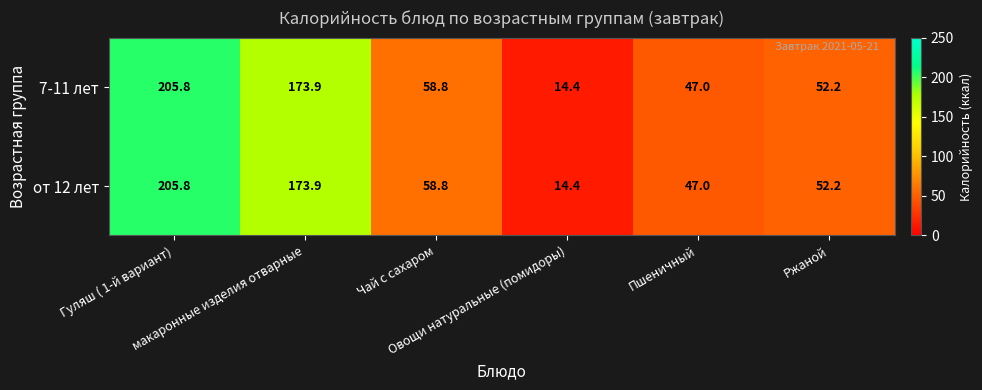

At how many categories does at least one series exceed 115?

2